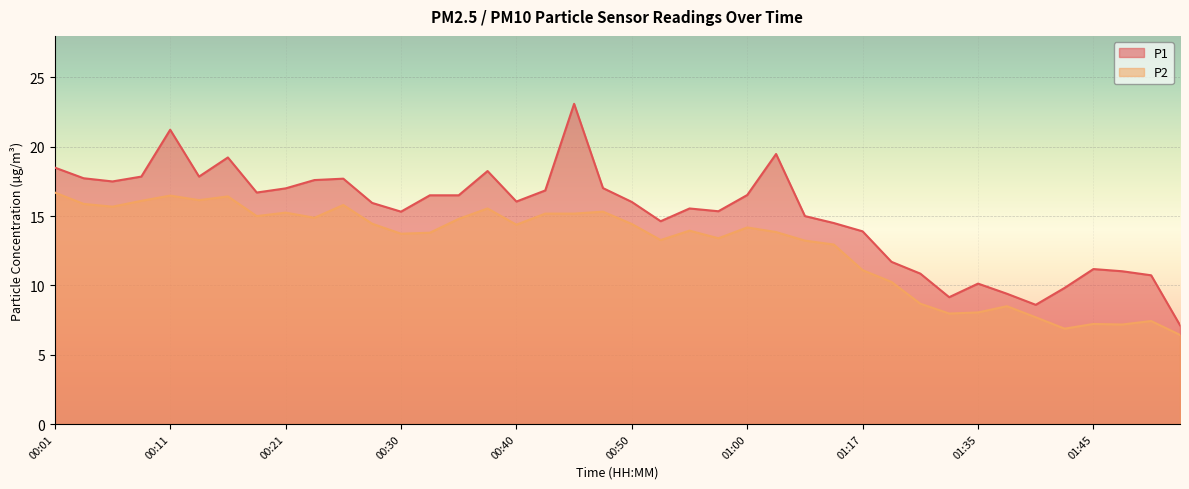

Between 00:28 and 01:00, which series saw the biggest shift?

P1